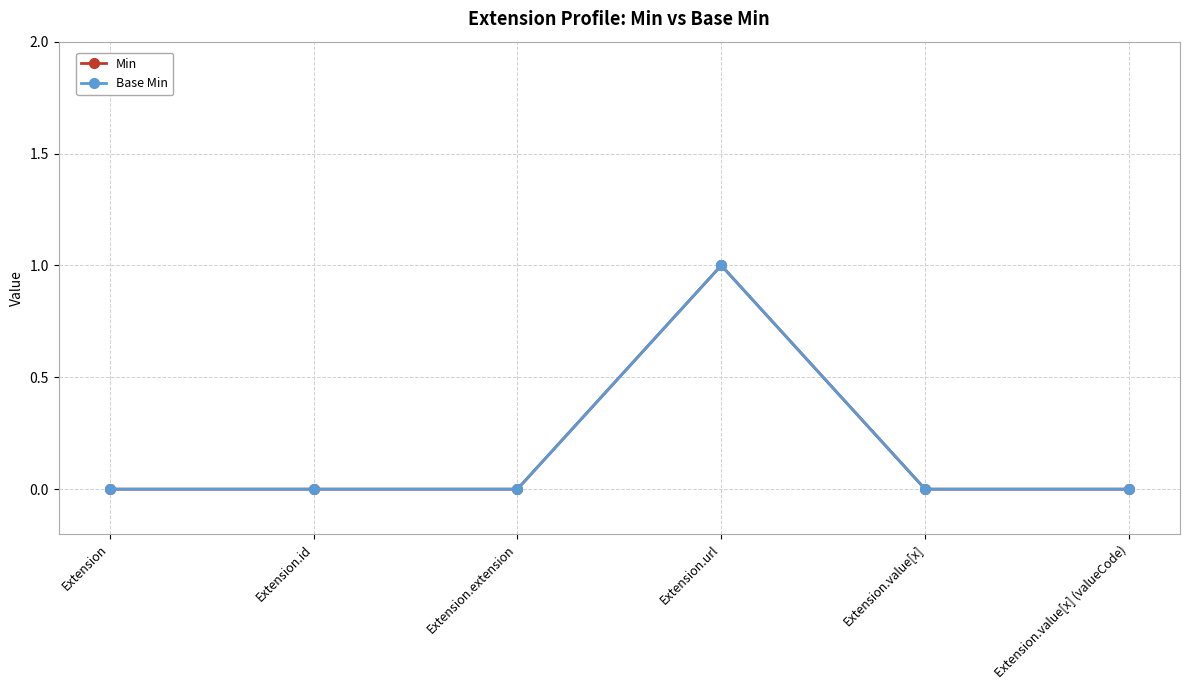

Is the value of Base Min at Extension.value[x] (valueCode) greater than the value of Min at Extension.id?

No